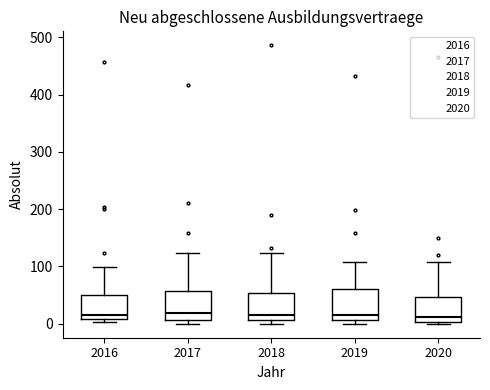

Where does the median line of the box at x = 2020 sit on the y-axis? The values are not printed on the chart, so give them approximately, as read against the axis.

10